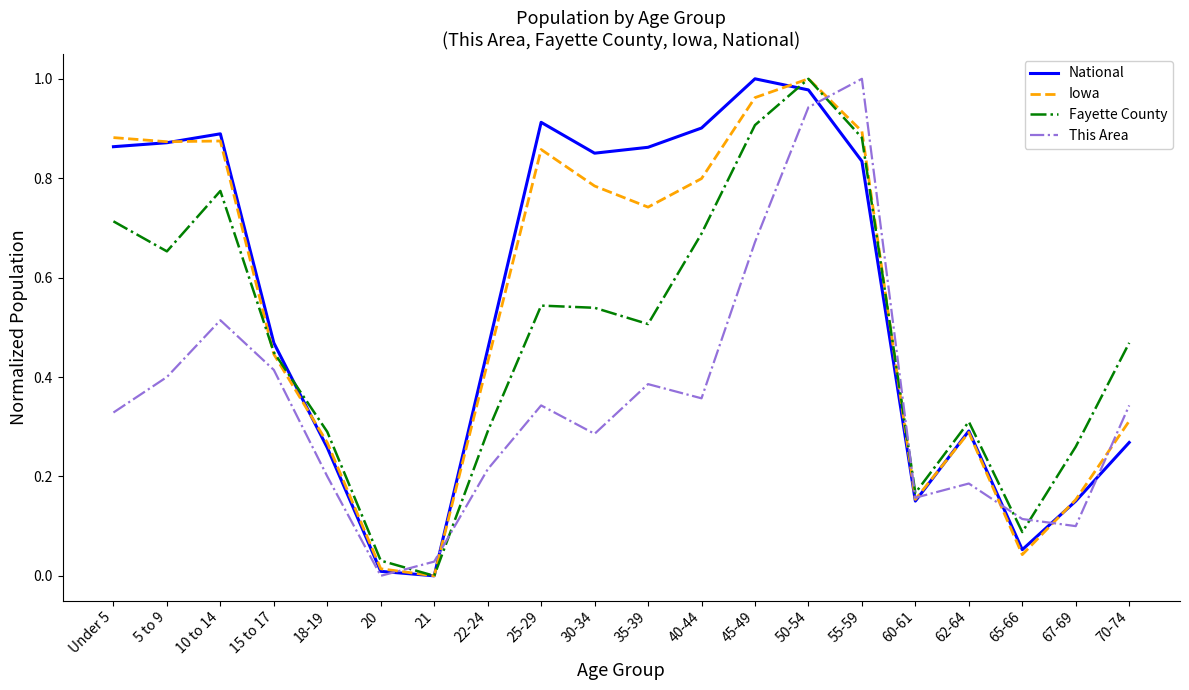

What is the total value across all series at 70-74?

1.4